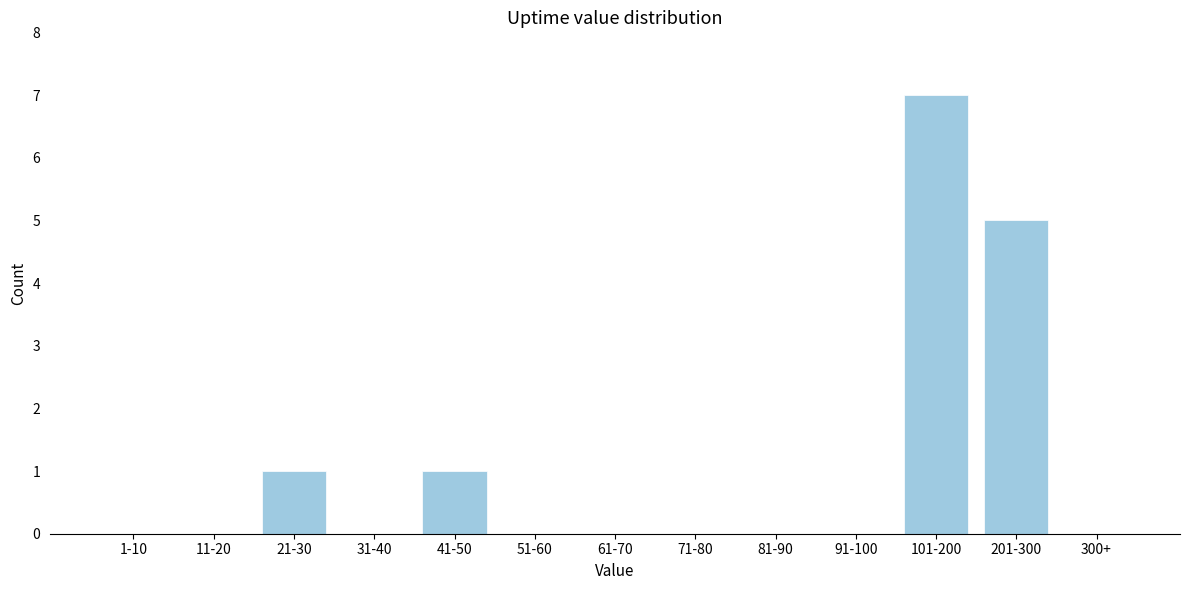

Reading left to right, extract all data points from this chart.

1-10=0	11-20=0	21-30=1	31-40=0	41-50=1	51-60=0	61-70=0	71-80=0	81-90=0	91-100=0	101-200=7	201-300=5	300+=0